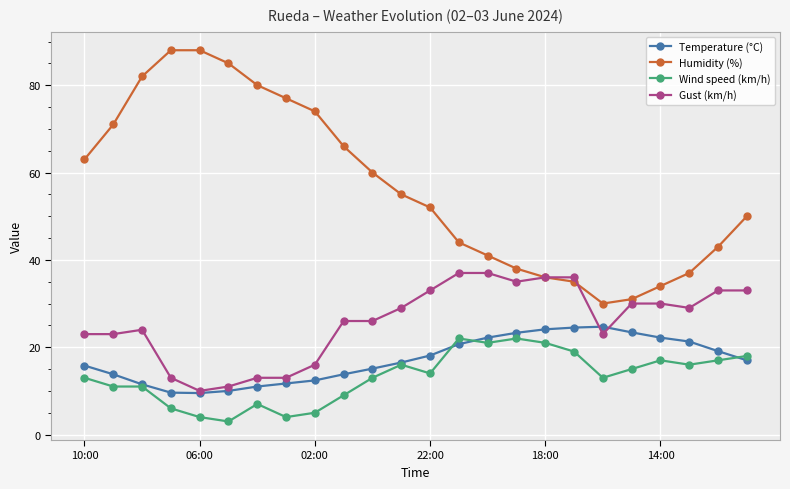

True or false: Humidity (%) has more than 2 points higher than both neighbors.

False